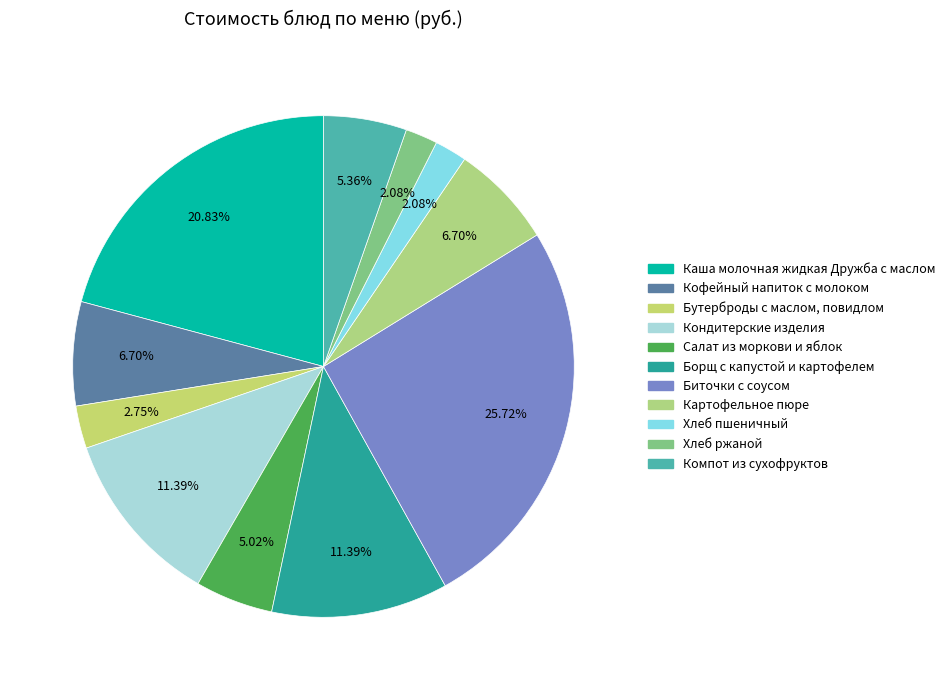

To the nearest percent, what portion does Кондитерские изделия represent?

11%